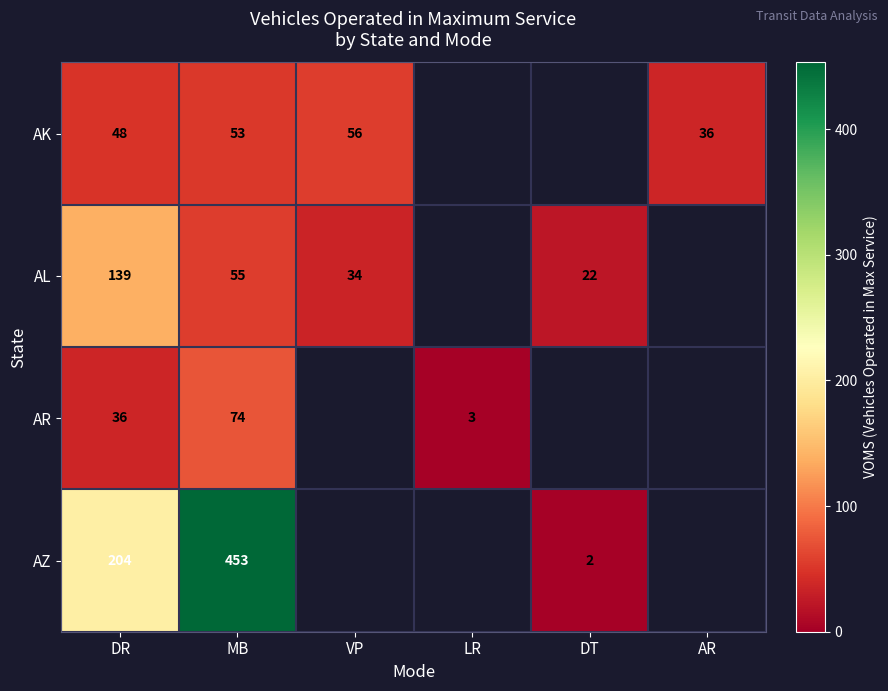

The value of AK at MB is 33. True or false?

False